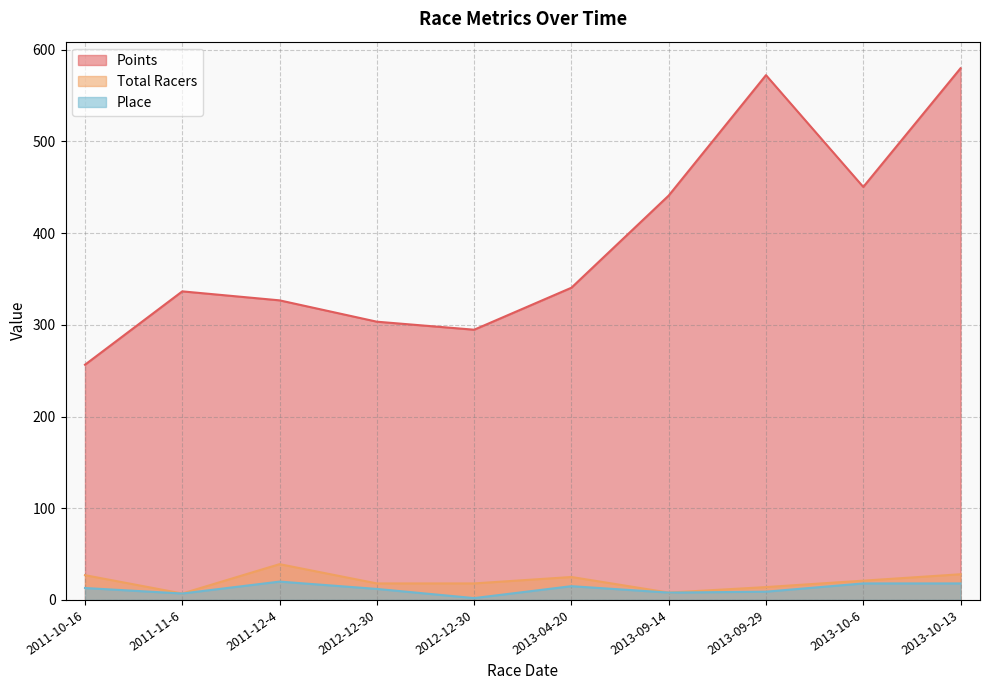

What is the difference between the maximum and minimum values in the Place series?

18.0